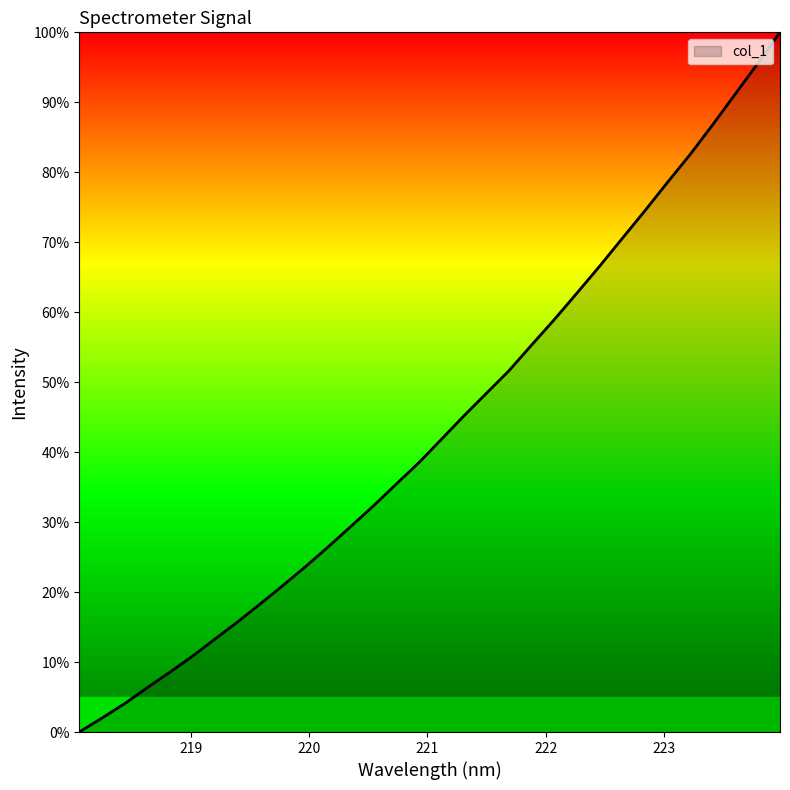

What is the greatest value displayed?

100.0